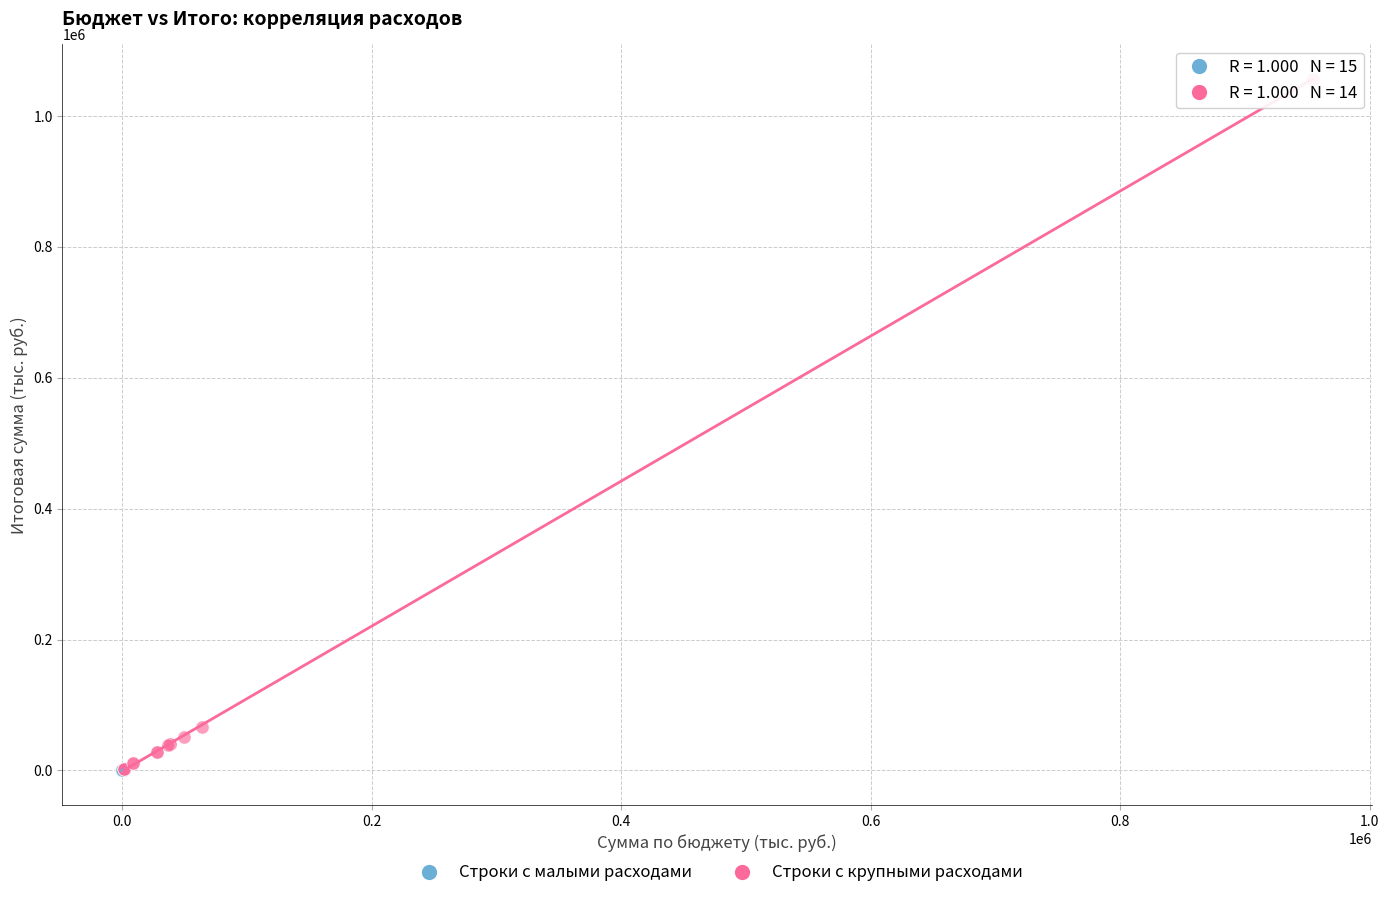

Which series contains the highest Y value?

Строки с крупными расходами